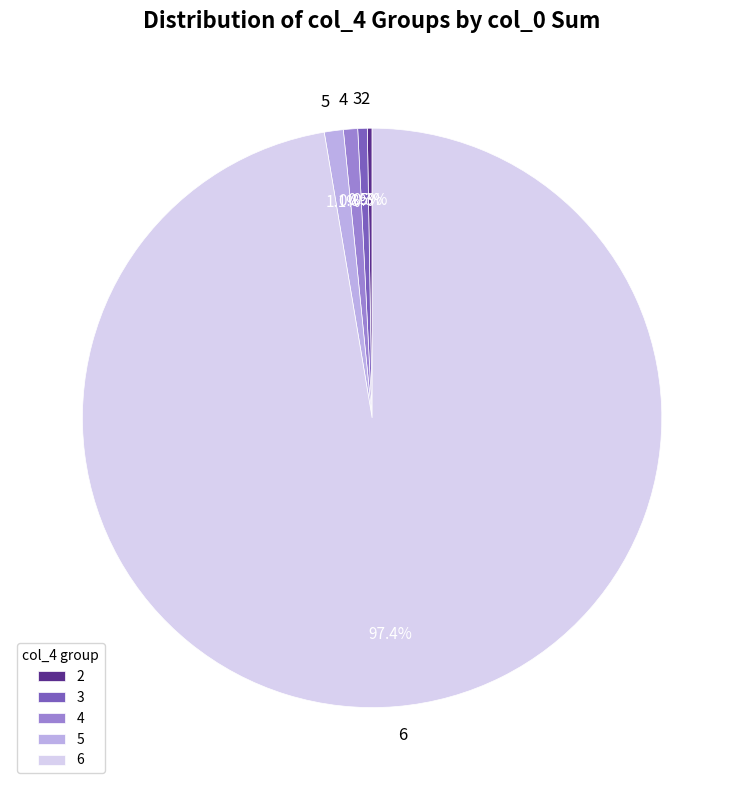

Do 6 and 3 together represent more than half of the pie?

Yes